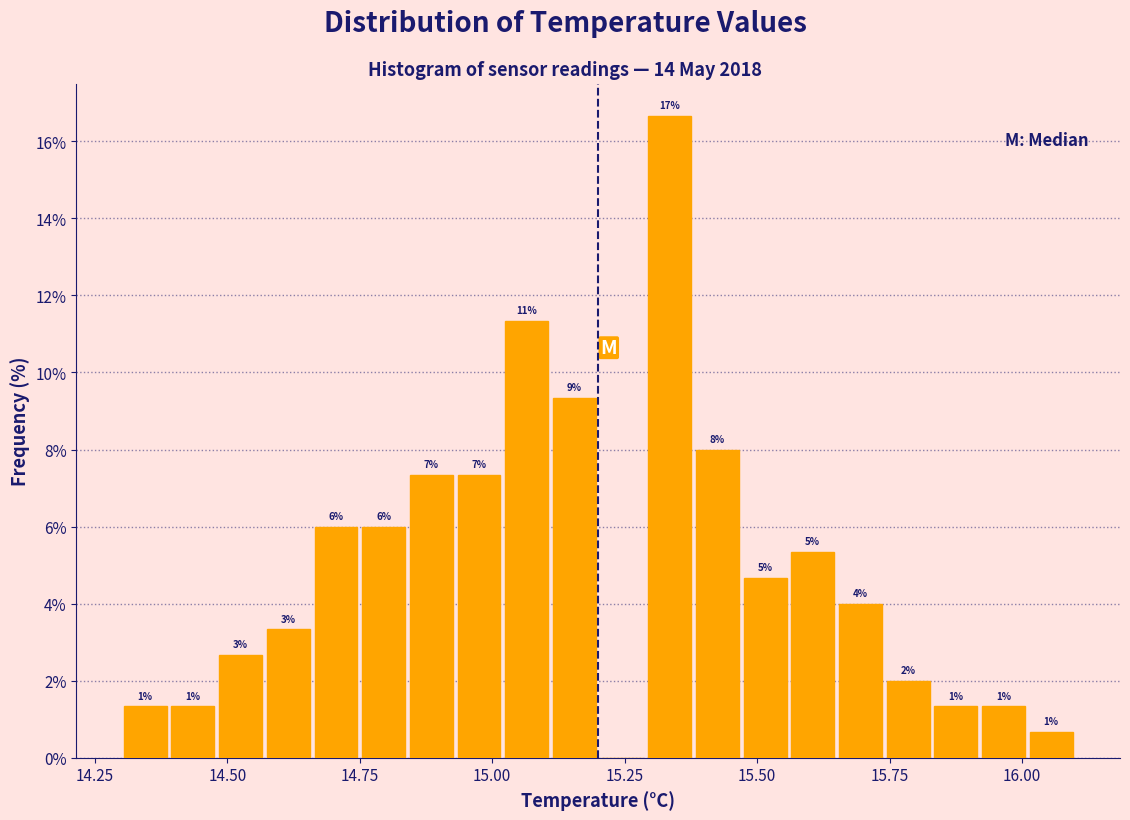

Around what value on the x-axis is the tallest bar? Give the approximate position of its centre, as read against the axis.

15.35